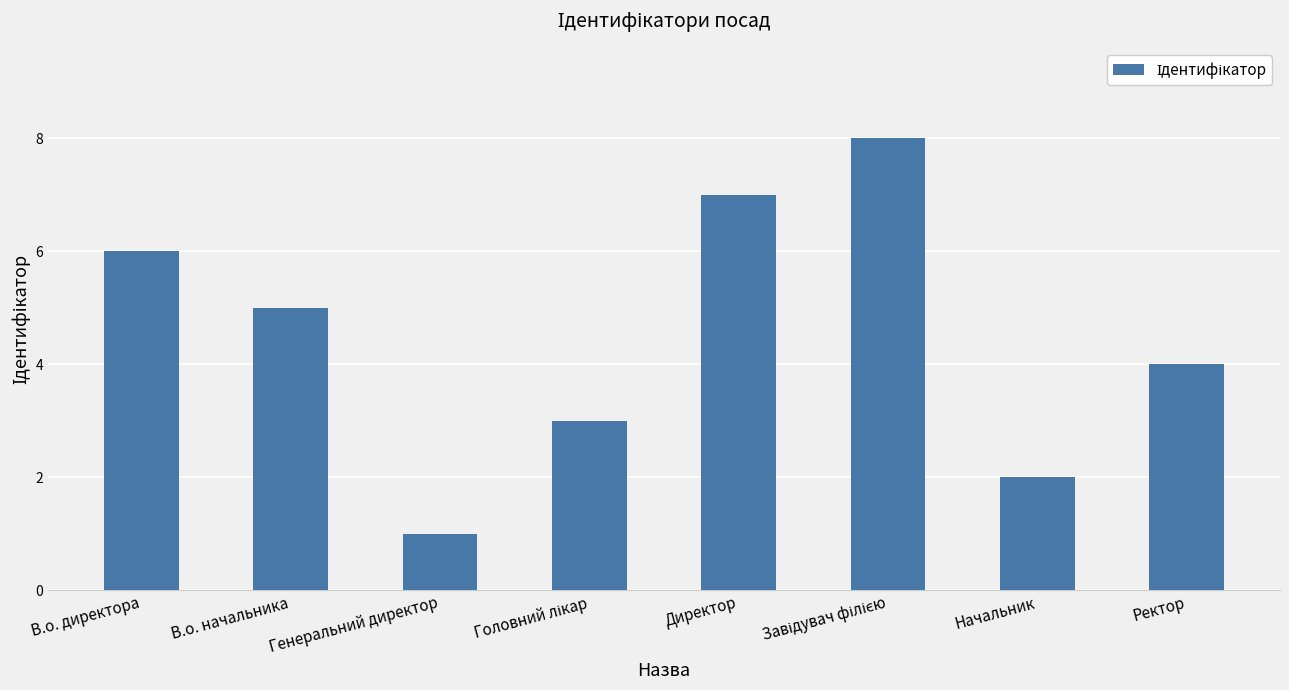

What is the label of the 4th bar from the right?

Директор